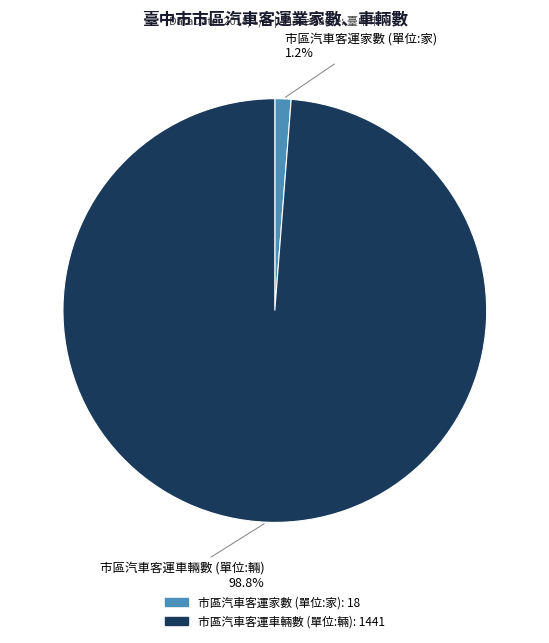

How many segments does this pie chart have?

2